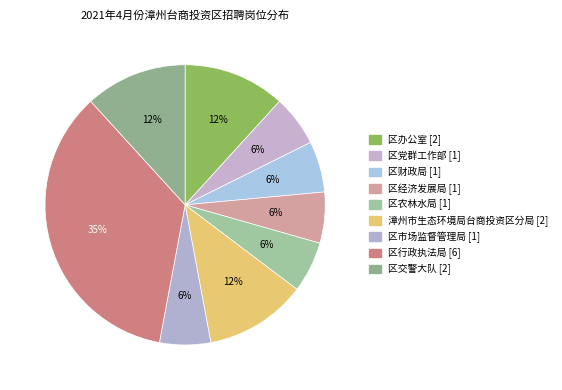

How many slices are in this pie chart?

9